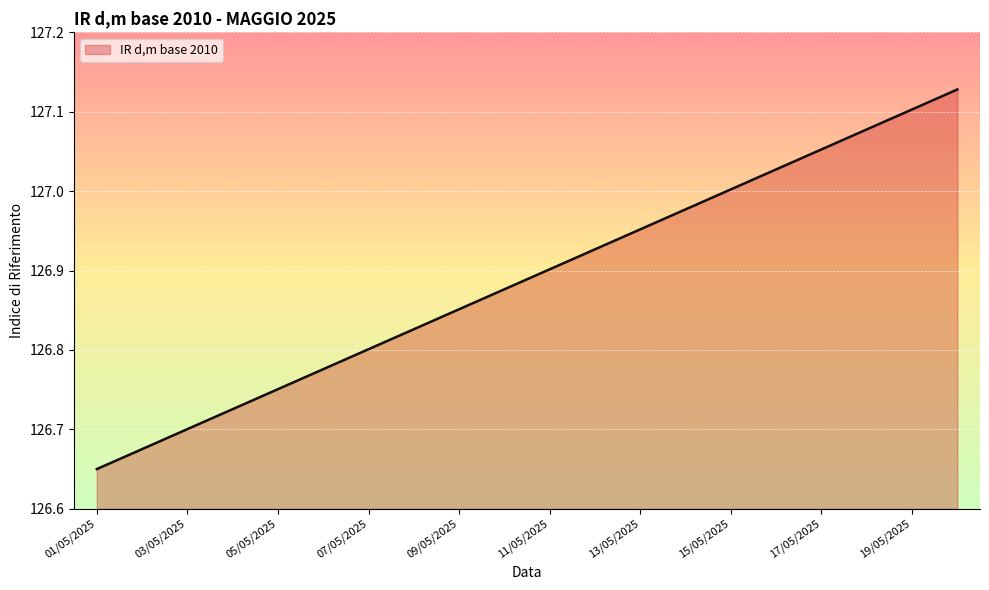

List the labels in order of value, largest first.

20/05/2025, 19/05/2025, 18/05/2025, 17/05/2025, 16/05/2025, 15/05/2025, 14/05/2025, 13/05/2025, 12/05/2025, 11/05/2025, 10/05/2025, 09/05/2025, 08/05/2025, 07/05/2025, 06/05/2025, 05/05/2025, 04/05/2025, 03/05/2025, 02/05/2025, 01/05/2025